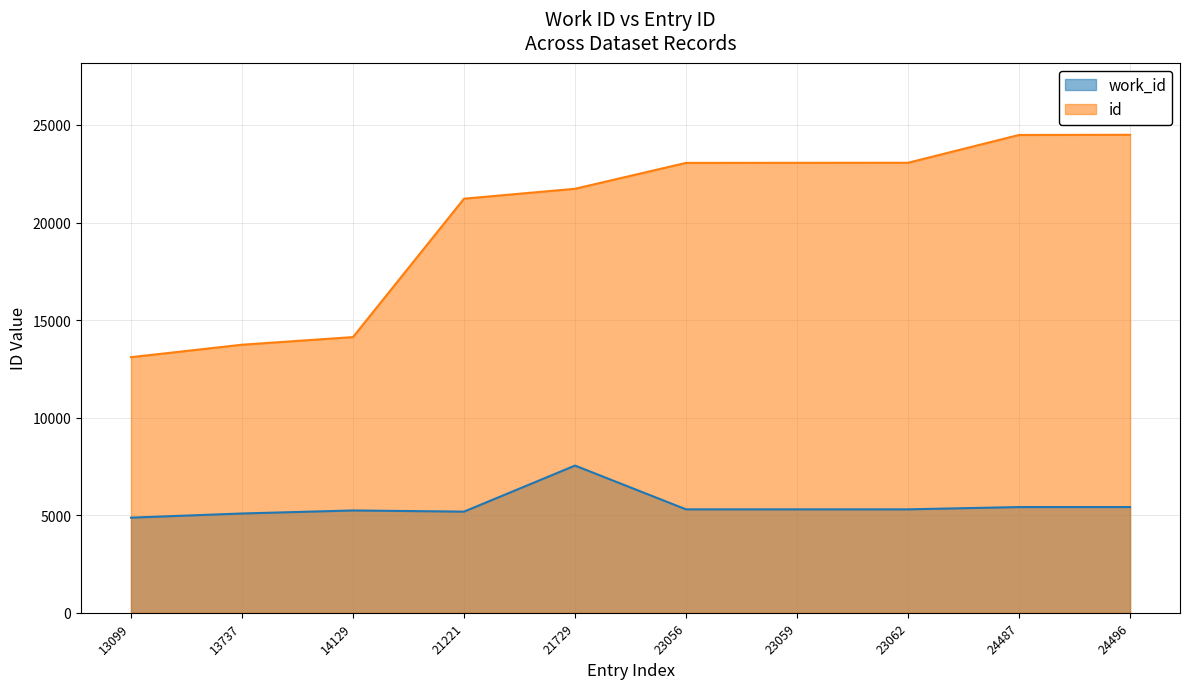

Where is the first local maximum for work_id?

14129